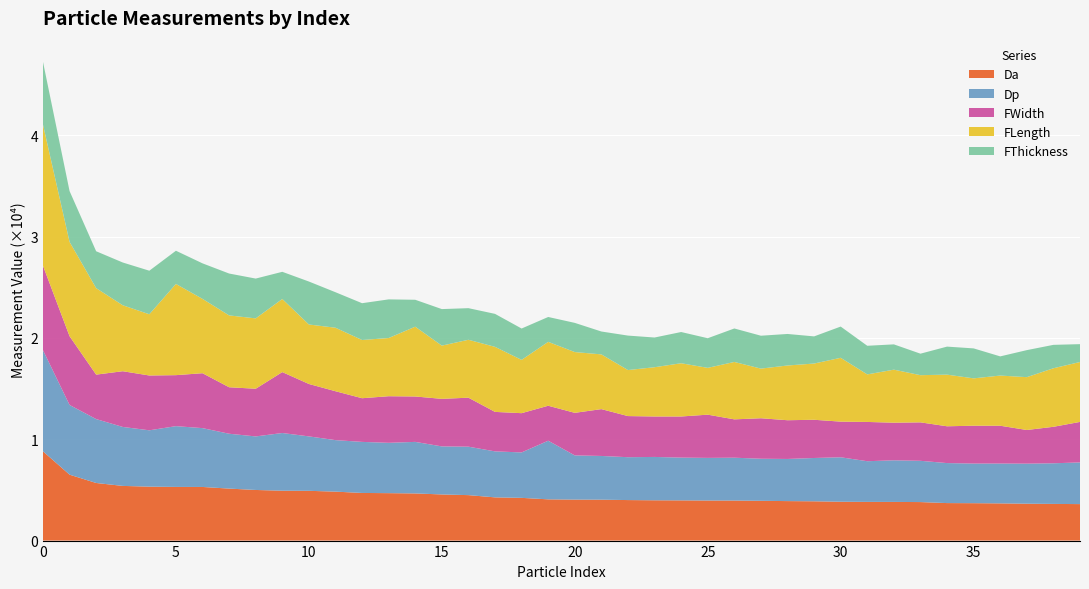

Reading left to right, what are all the values shown in this chart?

Da: 8808.4	6503.9	5683.5	5395.1	5321.8	5295.5	5291.1	5130.4	4994.7	4921.7	4910.7	4830.4	4700.0	4680.3	4652.7	4552.7	4485.2	4264.1	4215.6	4068.7	4044.9	4037.6	3997.5	3976.1	3967.6	3954.0	3951.2	3924.7	3895.9	3876.8	3832.8	3817.8	3815.4	3799.7	3700.1	3690.5	3671.0	3640.4	3618.7	3599.3
Dp: 9980.6	6876.9	6304.8	5818.1	5559.7	5996.3	5804.7	5413.2	5282.8	5692.3	5370.4	5082.1	5038.0	4966.2	5086.3	4740.5	4780.5	4538.5	4483.1	5785.5	4359.7	4312.4	4230.0	4277.3	4219.5	4205.5	4227.1	4151.1	4158.1	4273.0	4387.0	4013.6	4105.3	4072.4	3947.0	3908.9	3930.6	3950.1	4008.2	4113.2
FWidth: 8330.7	6784.5	4386.8	5498.2	5407.8	5031.3	5419.3	4585.1	4704.9	6011.3	5172.5	4824.5	4309.1	4598.0	4479.9	4691.4	4834.2	3895.2	3872.9	3450.2	4200.9	4621.4	4057.6	3992.7	4057.6	4265.6	3783.4	3995.4	3822.2	3771.4	3517.6	3875.1	3711.8	3793.7	3631.6	3735.2	3731.2	3322.2	3600.2	3996.8
FLength: 13925.7	9306.6	8533.1	6508.3	6041.3	8999.8	7334.0	7089.3	6941.3	7213.3	5867.9	6266.7	5744.4	5742.3	6886.2	5252.3	5713.8	6417.9	5259.6	6303.4	5996.2	5400.7	4541.0	4858.9	5253.7	4617.7	5663.8	4897.1	5399.8	5547.4	6297.2	4690.8	5232.7	4655.0	5095.1	4671.8	4950.0	5213.3	5776.4	5910.4
FThickness: 6193.7	5014.2	3639.6	4219.4	4298.2	3277.0	3505.6	4133.0	3929.6	2681.4	4240.7	3502.7	3631.4	3812.5	2656.3	3605.2	3119.8	3254.3	3093.6	2455.4	2879.8	2258.1	3401.0	2931.6	3081.1	2924.7	3303.5	3246.2	3111.6	2679.6	3082.6	2824.6	2495.4	2121.4	2765.3	2957.0	1892.3	2666.7	2309.5	1762.7